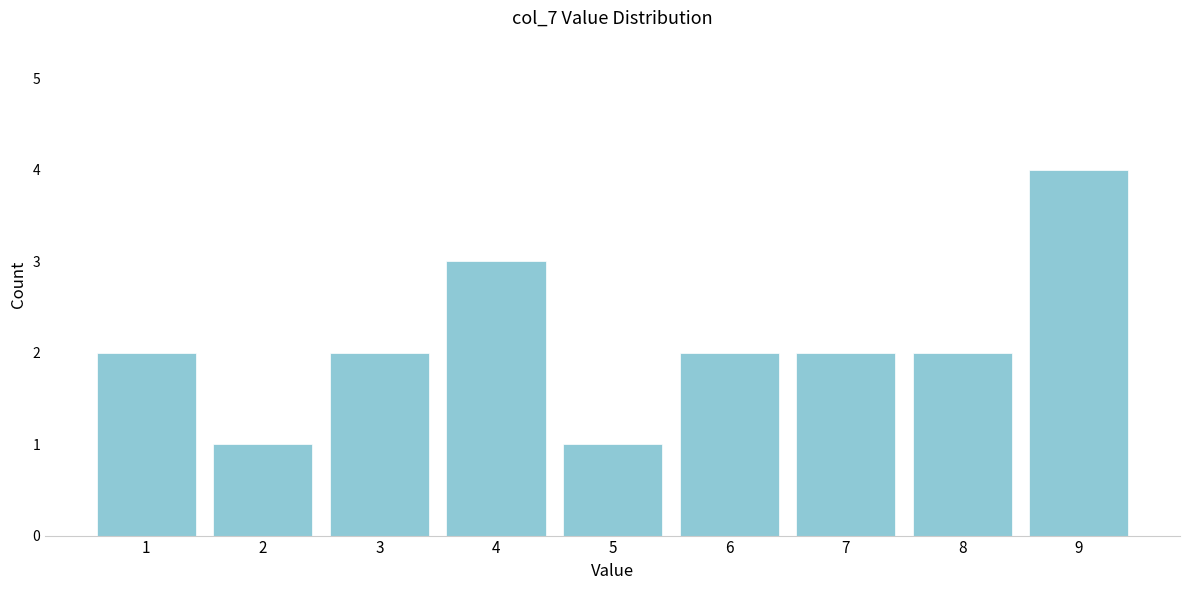

Reading left to right, list every bar in this chart as the range it spans on the x-axis followed by its height. The values are not printed on the chart, so give them approximately, as read against the axis.

0.5 to 1.5: 2
1.5 to 2.5: 1
2.5 to 3.5: 2
3.5 to 4.5: 3
4.5 to 5.5: 1
5.5 to 6.5: 2
6.5 to 7.5: 2
7.5 to 8.5: 2
8.5 to 9.5: 4